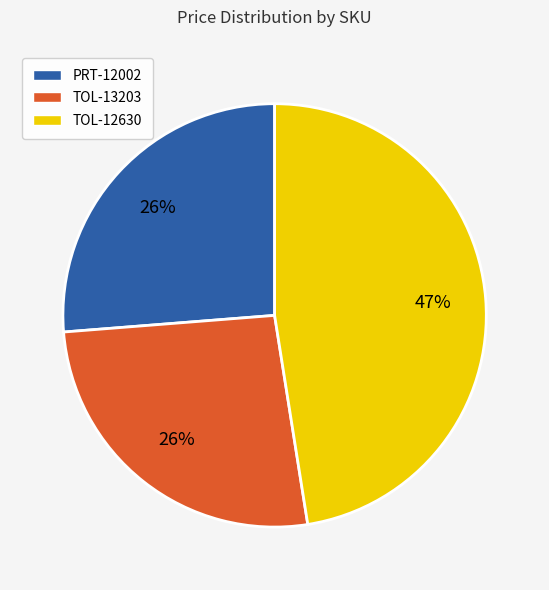

Do TOL-12630 and PRT-12002 together represent more than half of the pie?

Yes